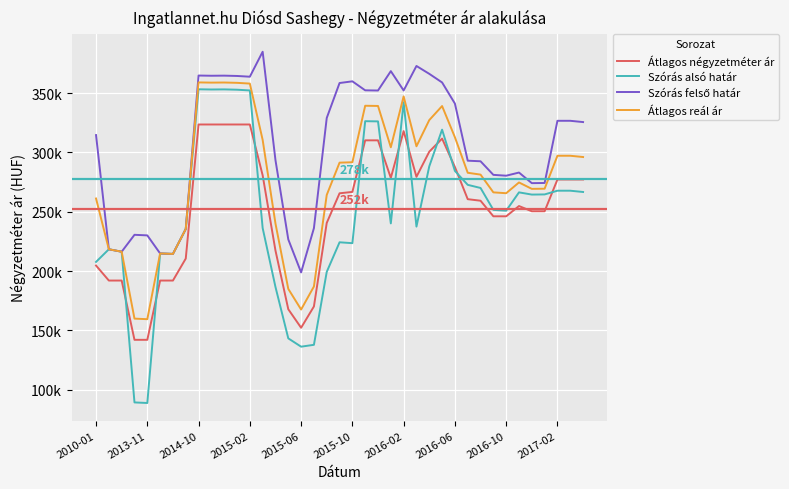

Does the chart have visible grid lines?

Yes